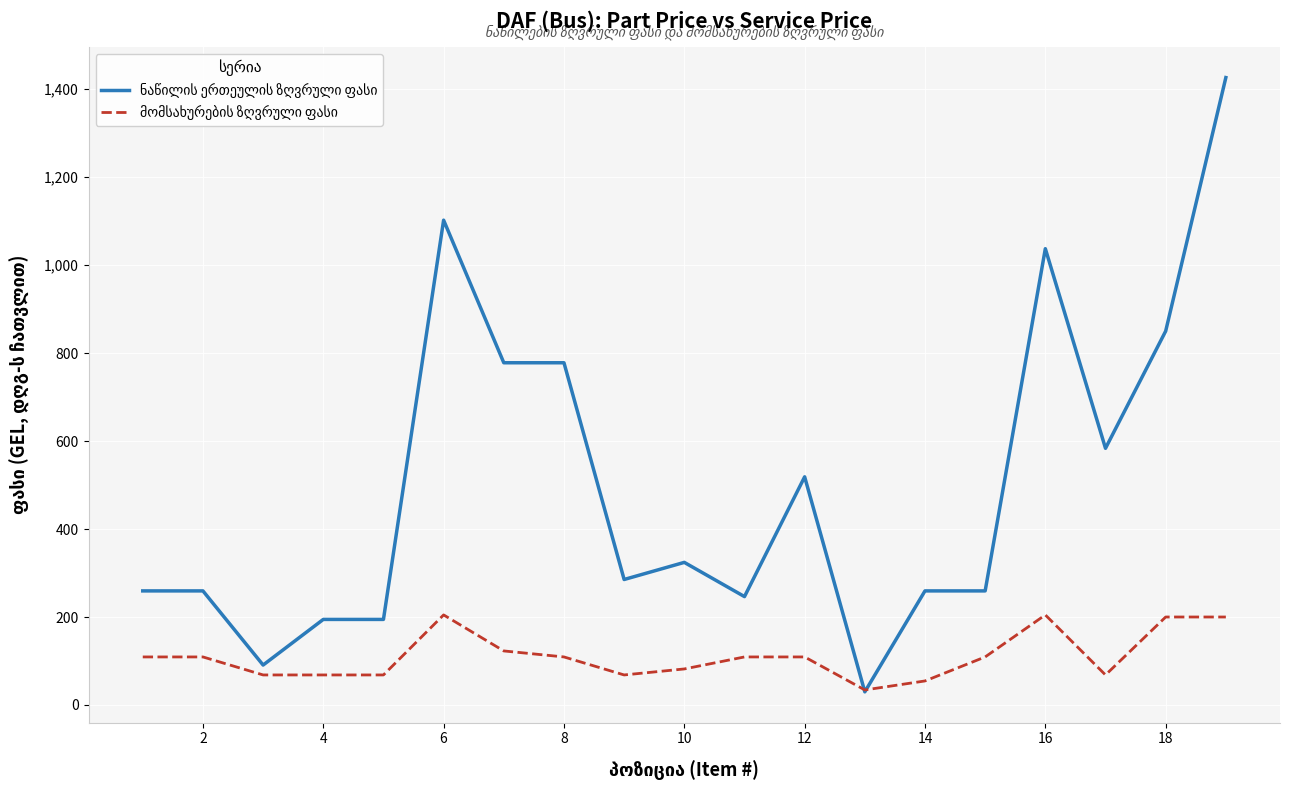

What is the maximum value shown in the chart?

1426.4